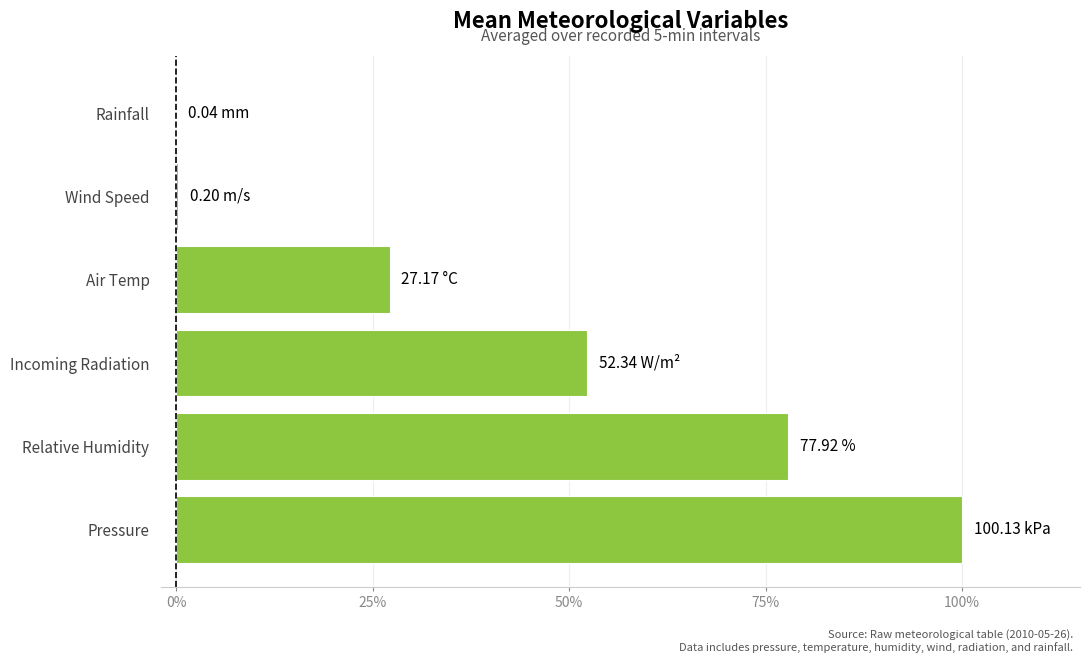

What is the sum of the values at Pressure and Relative Humidity?

177.8